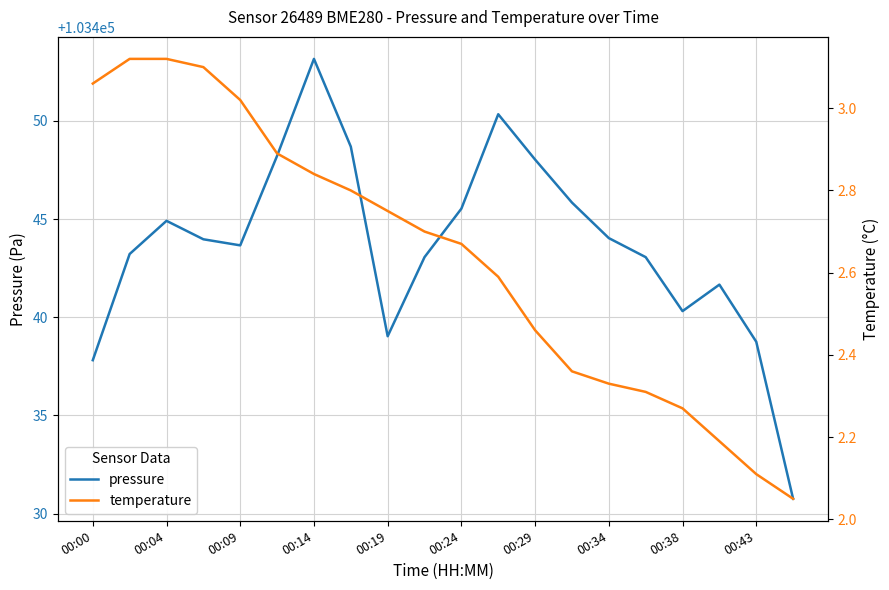

True or false: pressure has a value of 46731.1 at 00:24.

False